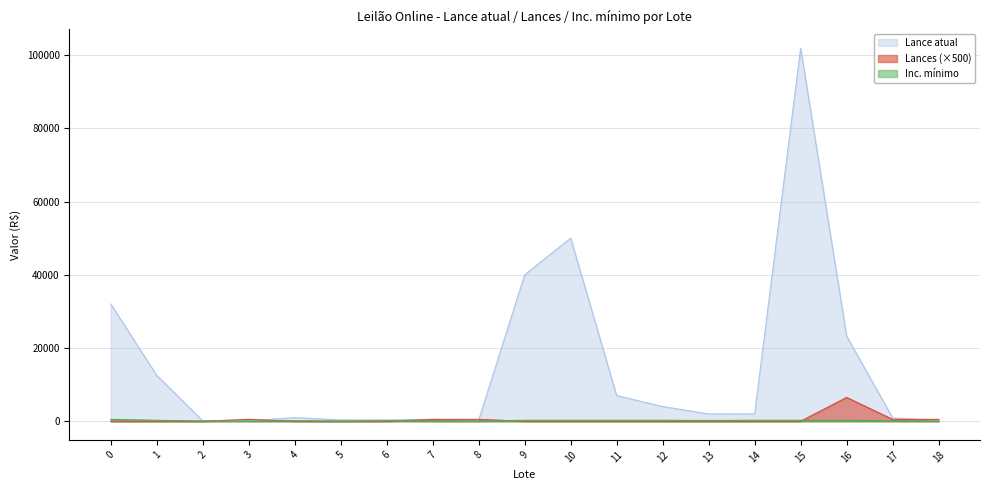

Between which two adjacent categories do Lance atual and Lances first intersect?

2 and 3